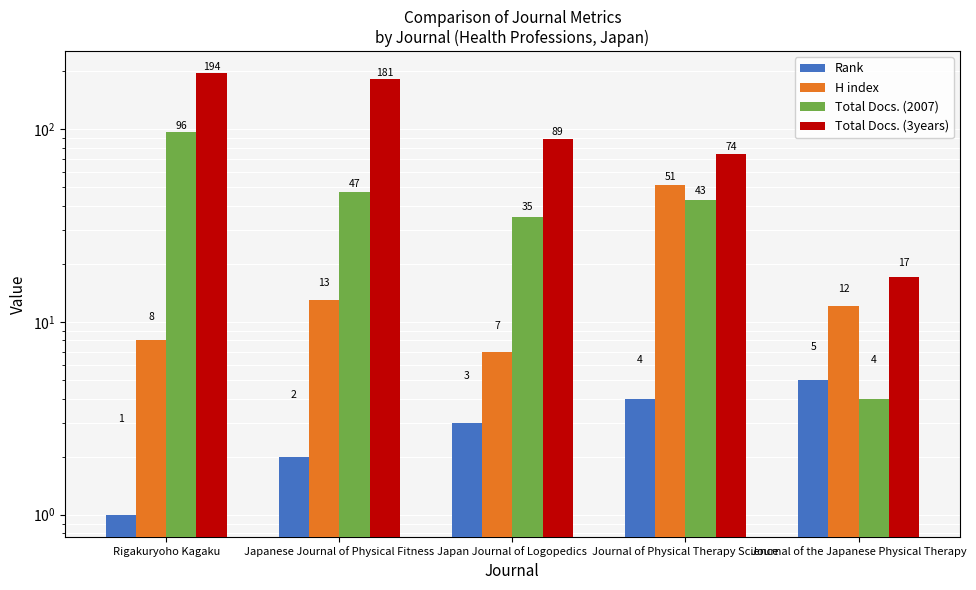

What is the difference between the H index values at Japanese Journal of Physical Fitness and Journal of the Japanese Physical Therapy?

1